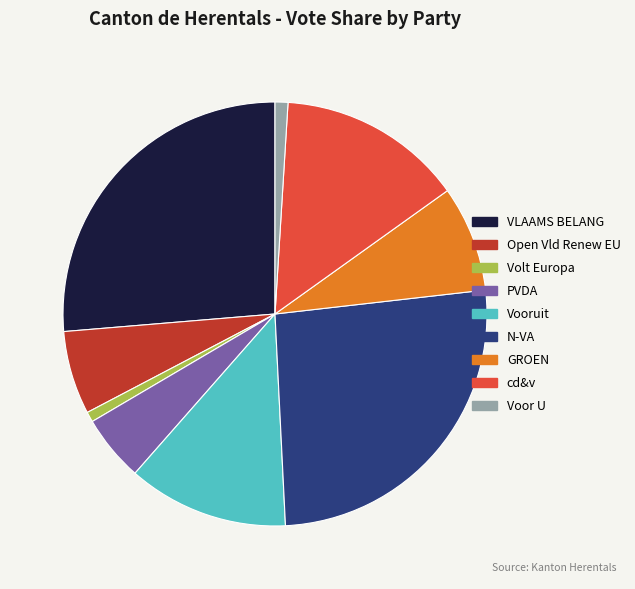

The VLAAMS BELANG slice represents 17% of the pie. True or false?

False